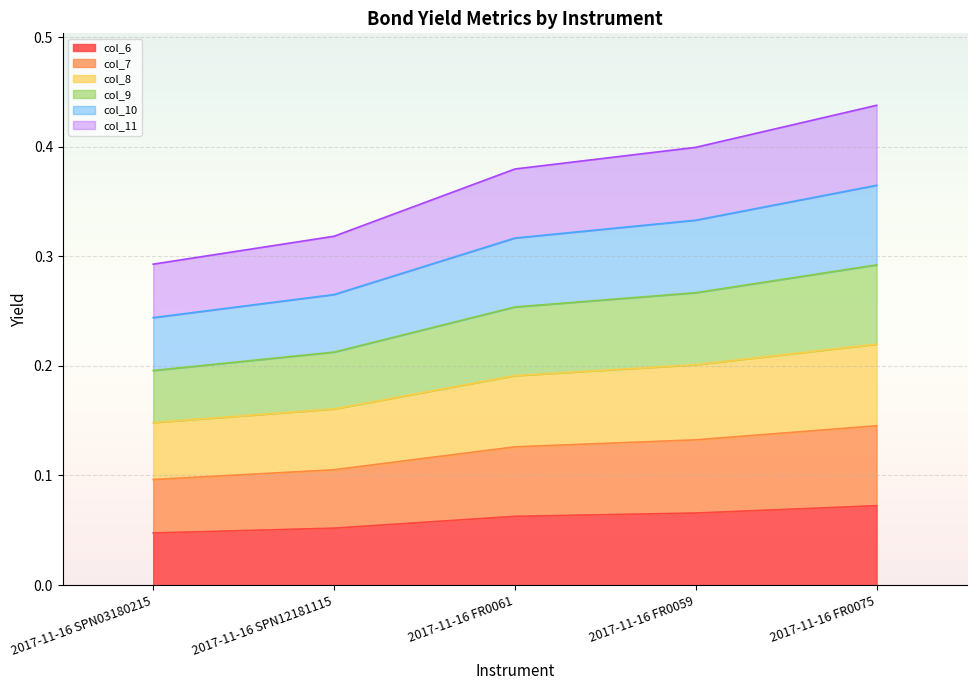

True or false: col_6 and col_9 cross at least once.

False